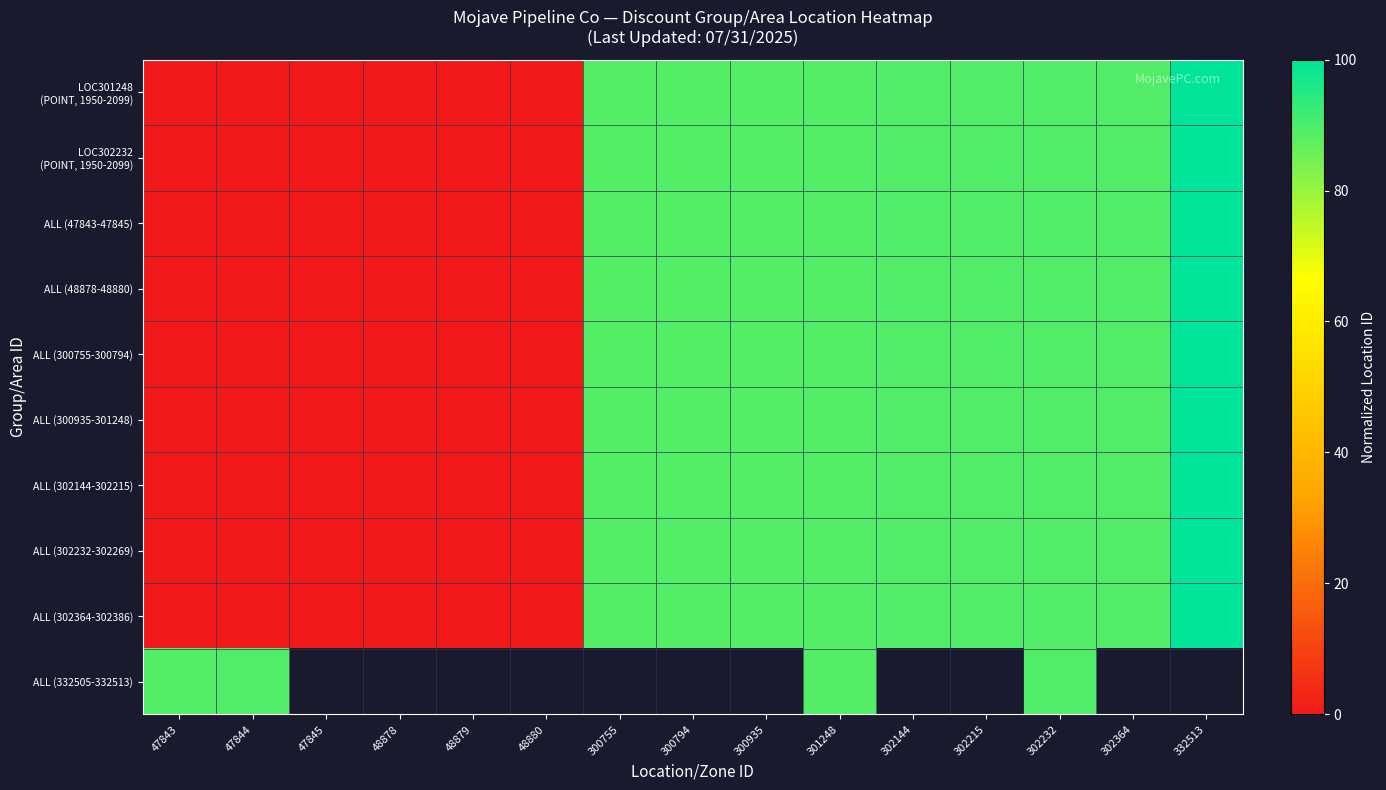

At which label is ALL (300755-300794) closest to 50?

300755